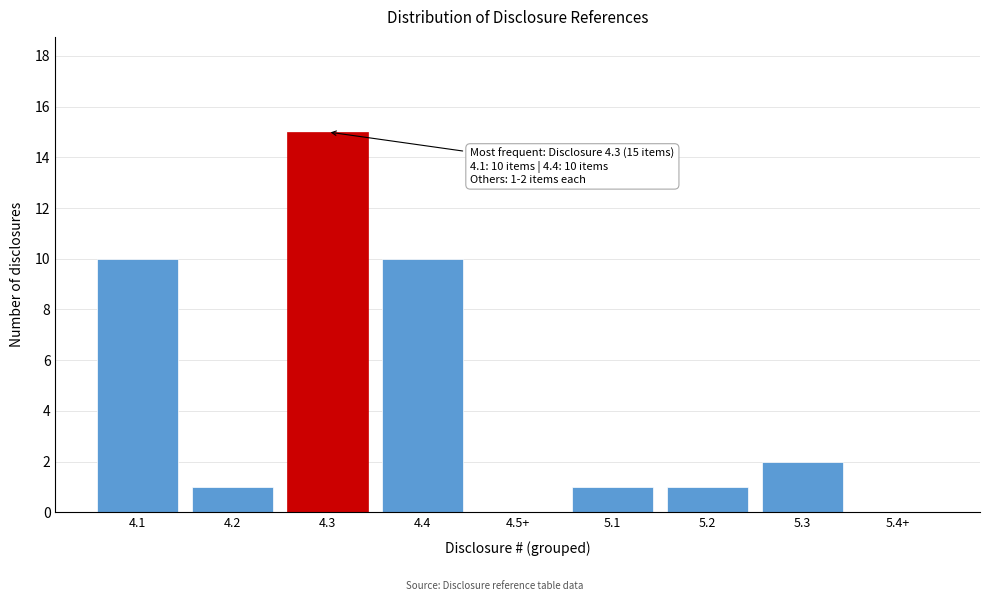

Reading left to right, list all the values displayed in this chart.

4.1=10	4.2=1	4.3=15	4.4=10	4.5+=0	5.1=1	5.2=1	5.3=2	5.4+=0